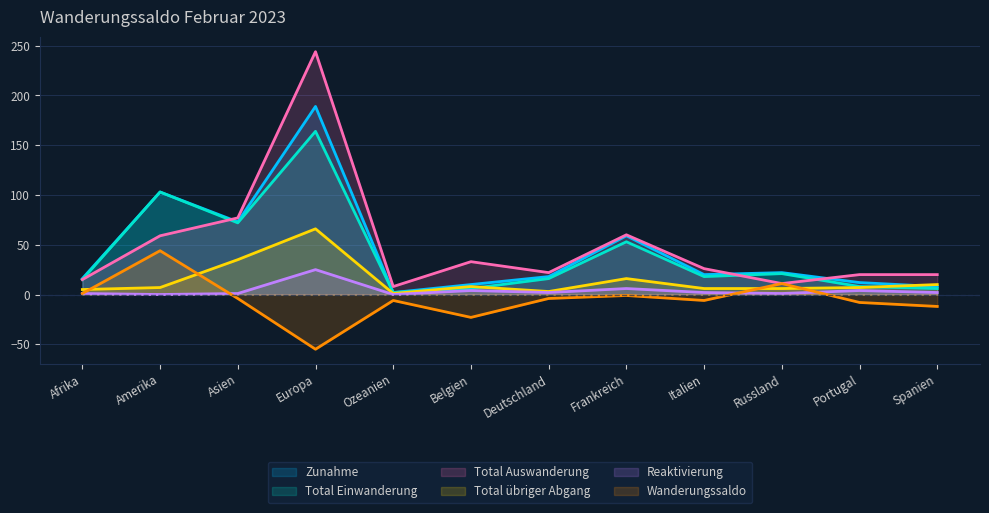

True or false: Total übriger Abgang has more than 0 points higher than both neighbors.

True